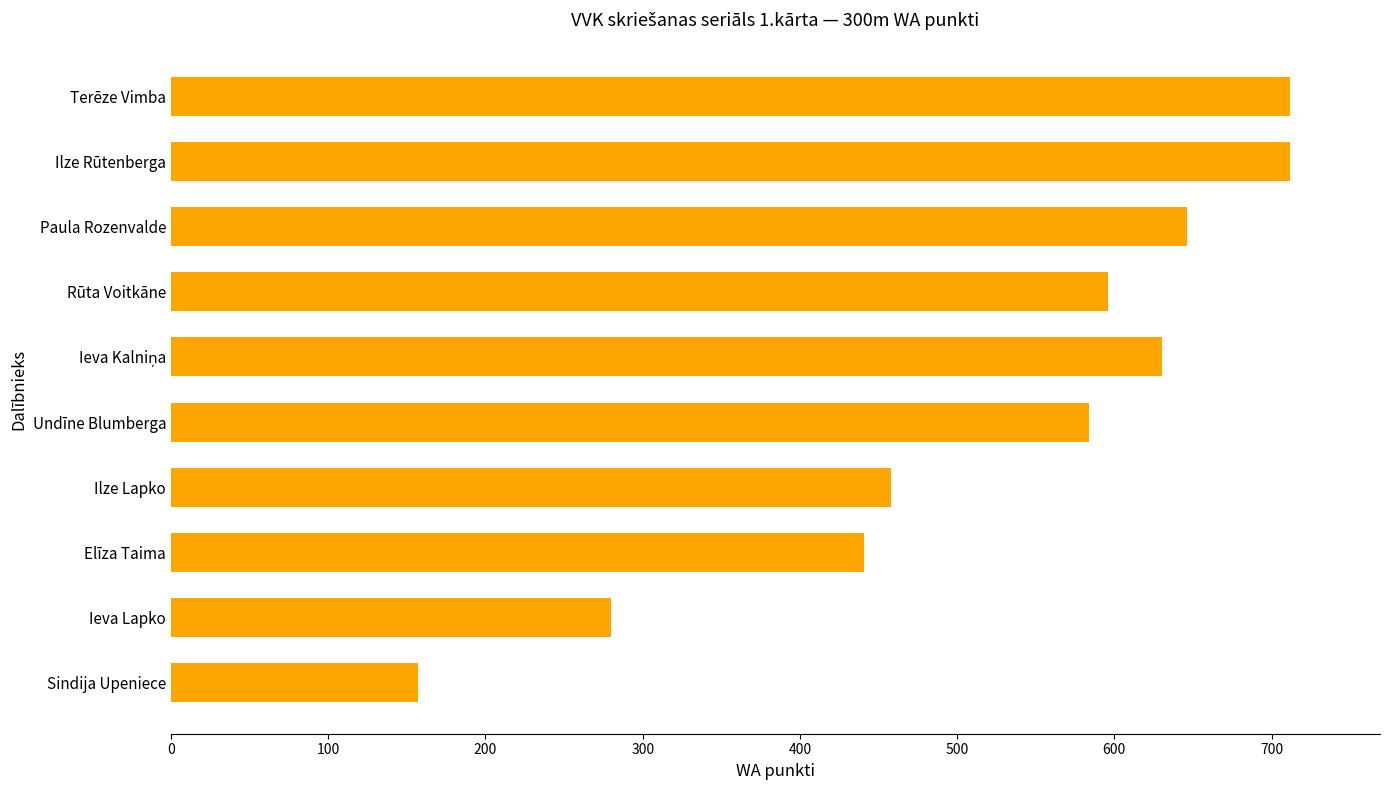

What is the value of the 10th bar from the top?

157